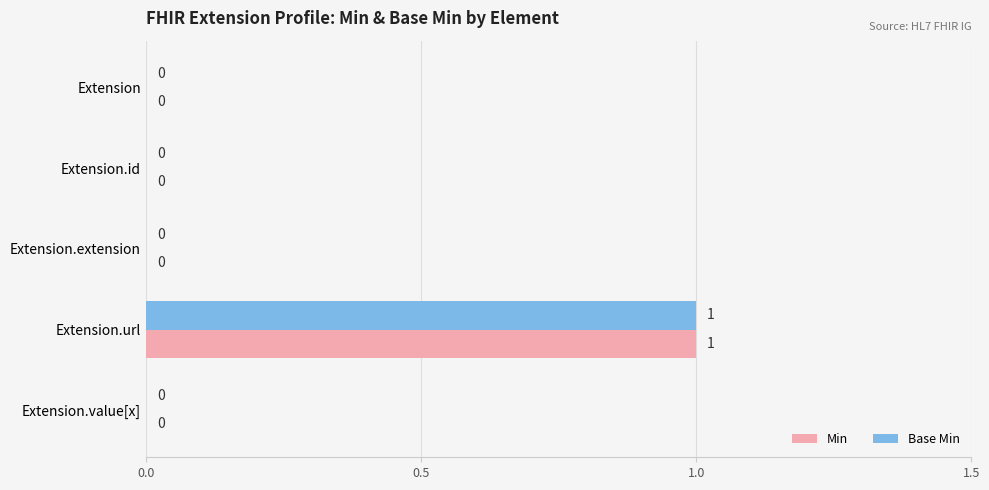

True or false: Base Min has a value of 1 at Extension.value[x].

False